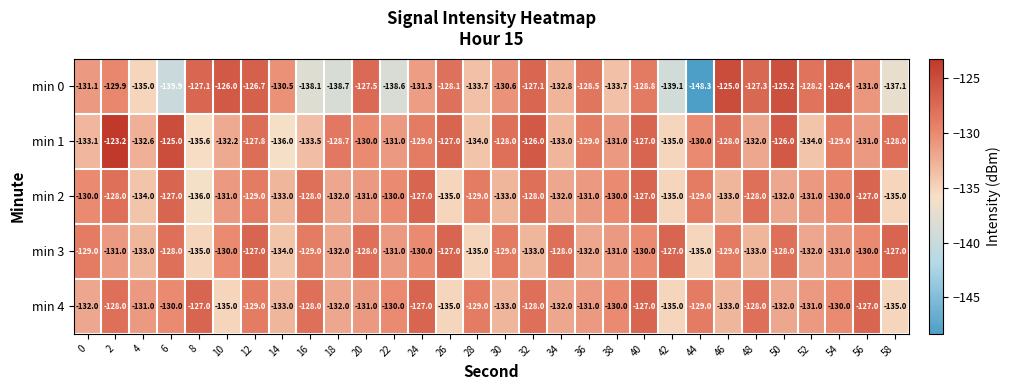

What is the difference between the highest and lowest values at 6?

14.9